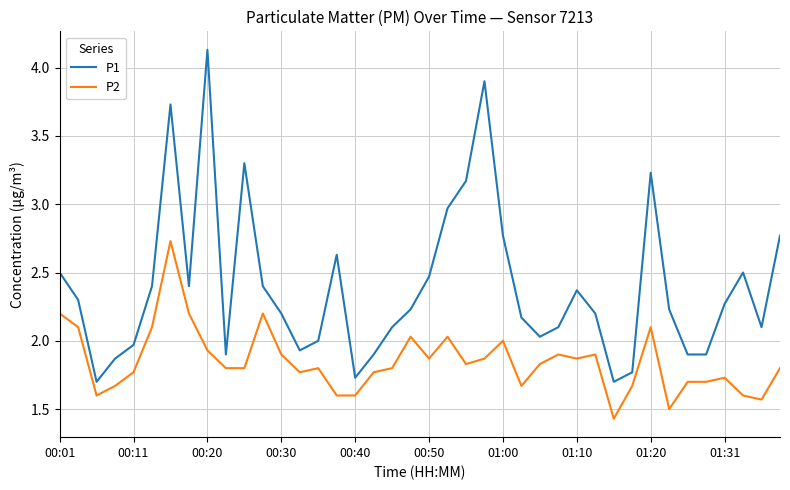

How many lines are shown in the chart?

2